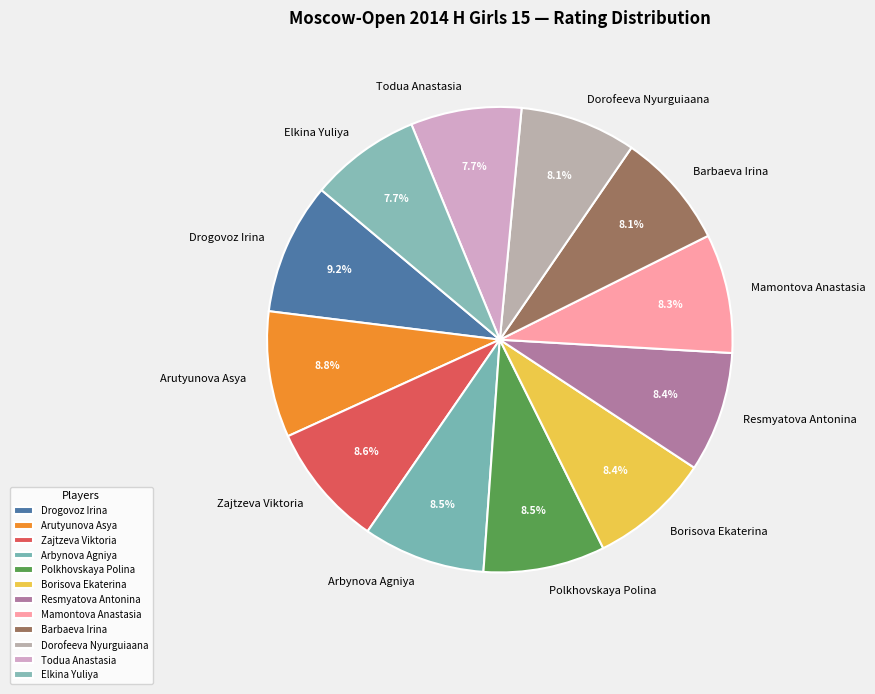

To the nearest percent, what is the difference between the largest and smallest slice percentages?

1%